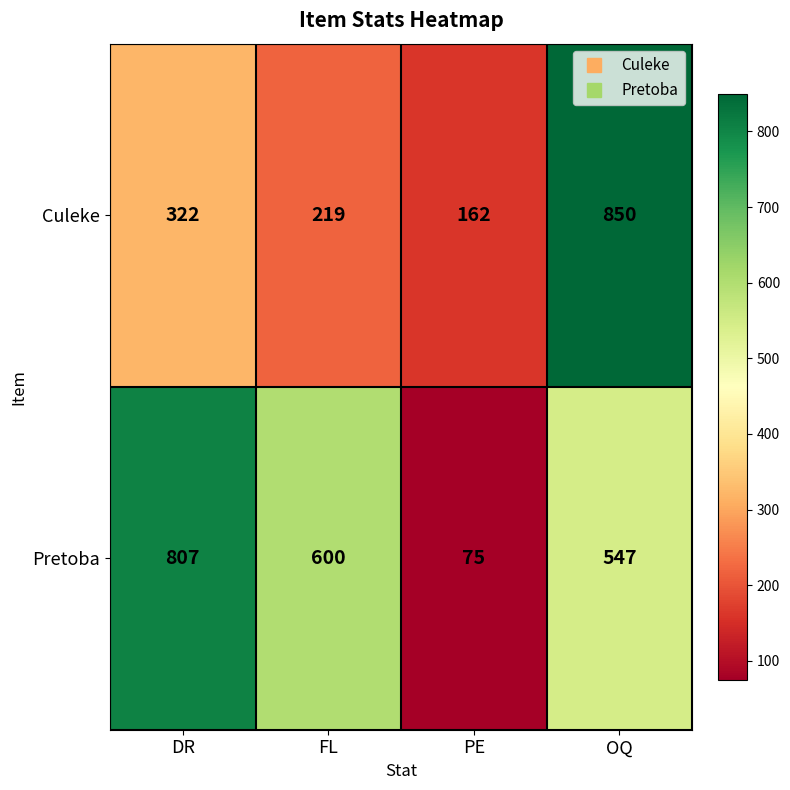

Which series has the widest spread of values?

Pretoba